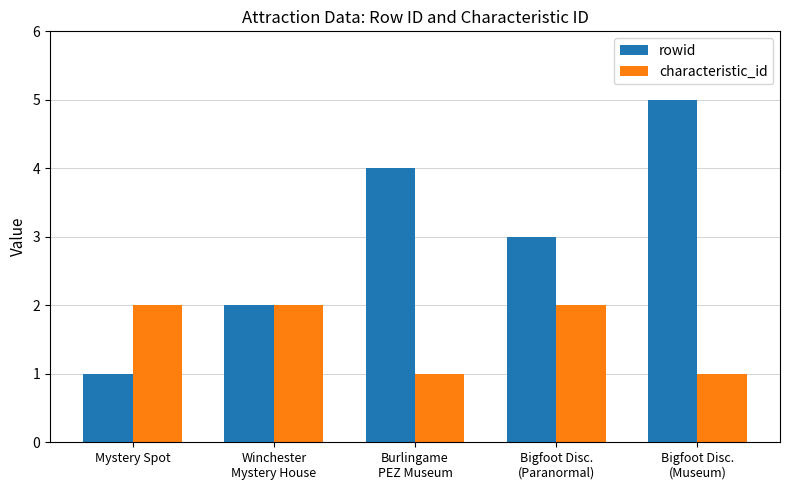

Count the number of categories in the chart.

5